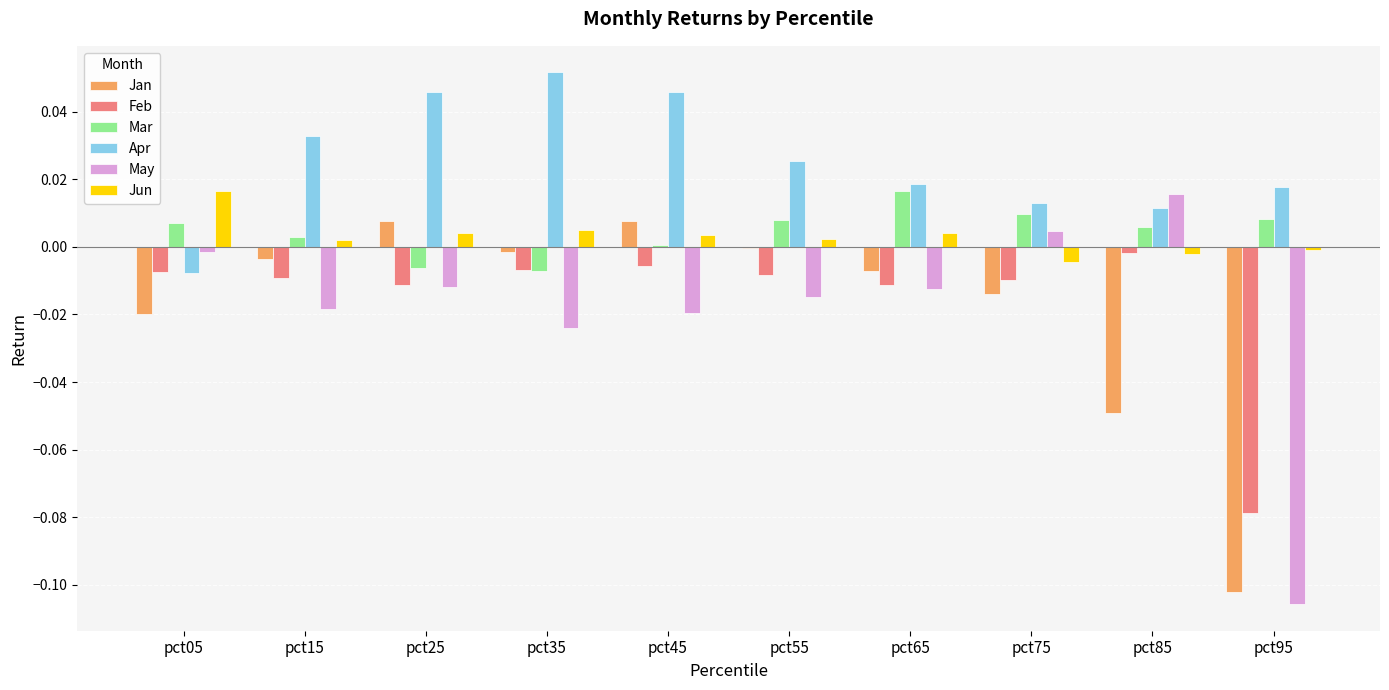

Which series has the largest total across all categories?

Apr